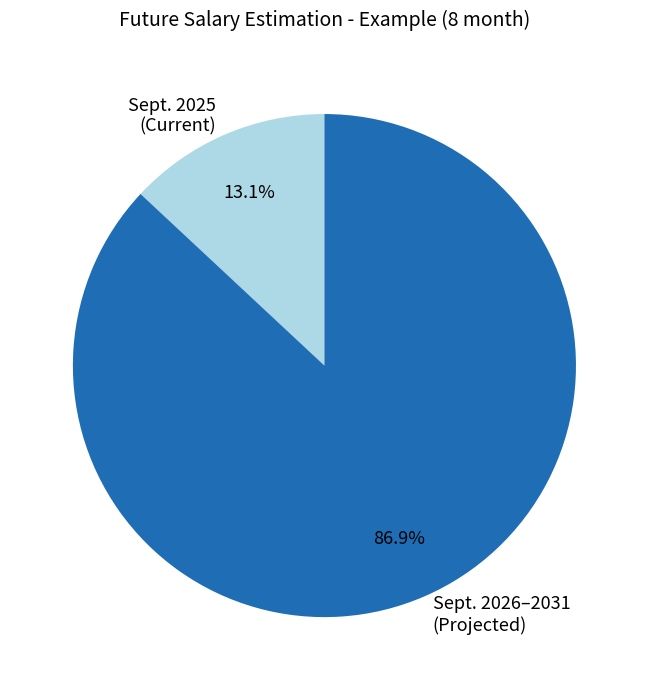

Is Sept. 2025 (Current) the majority of the pie?

No